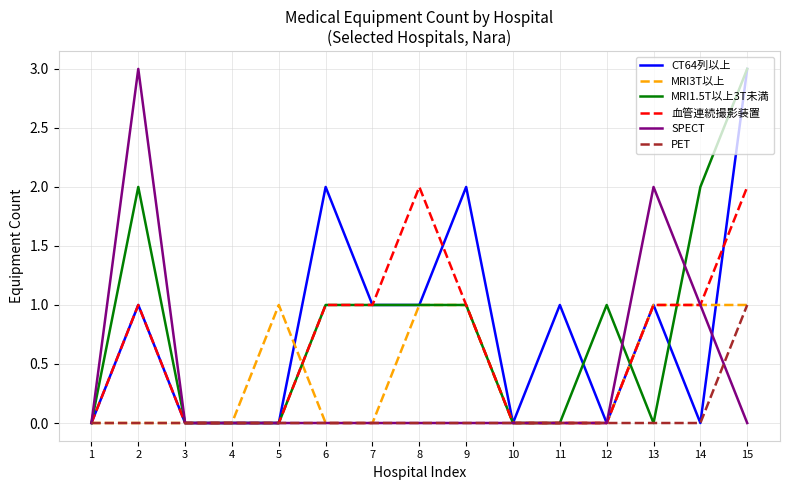

What is the total value across all series at 9?

5